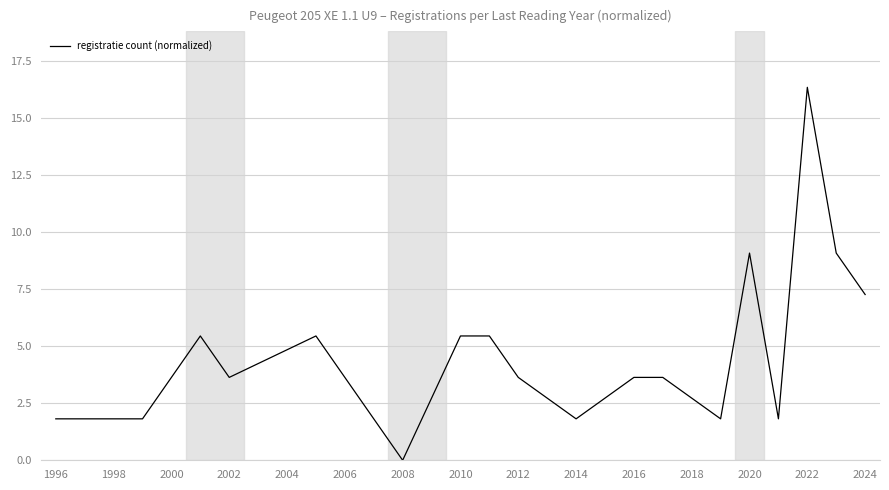

What is the difference between the maximum and minimum values?

16.4